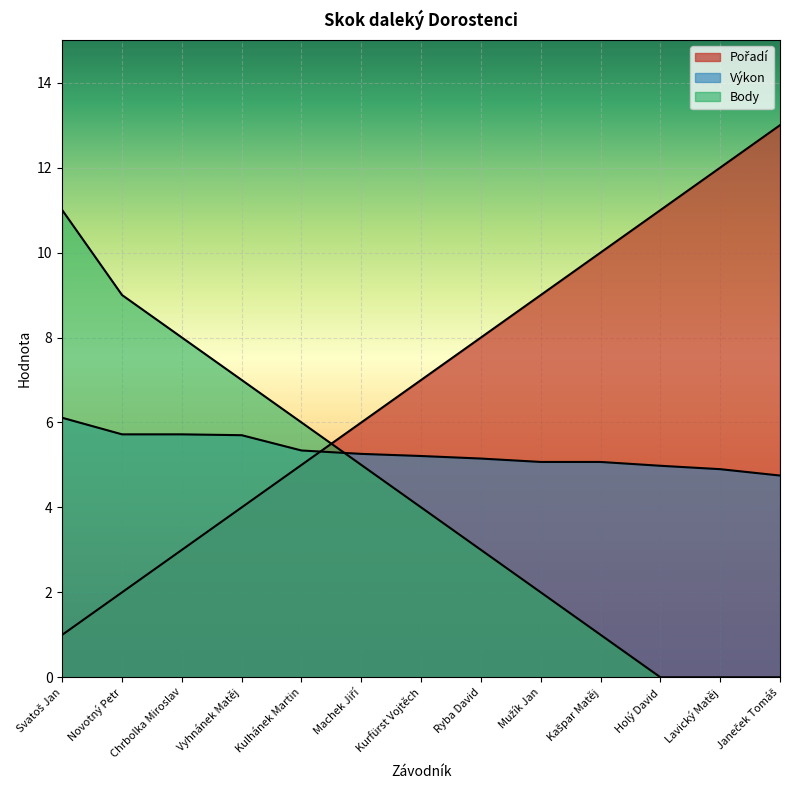

Where does the Výkon series first go above 5?

Svatoš Jan